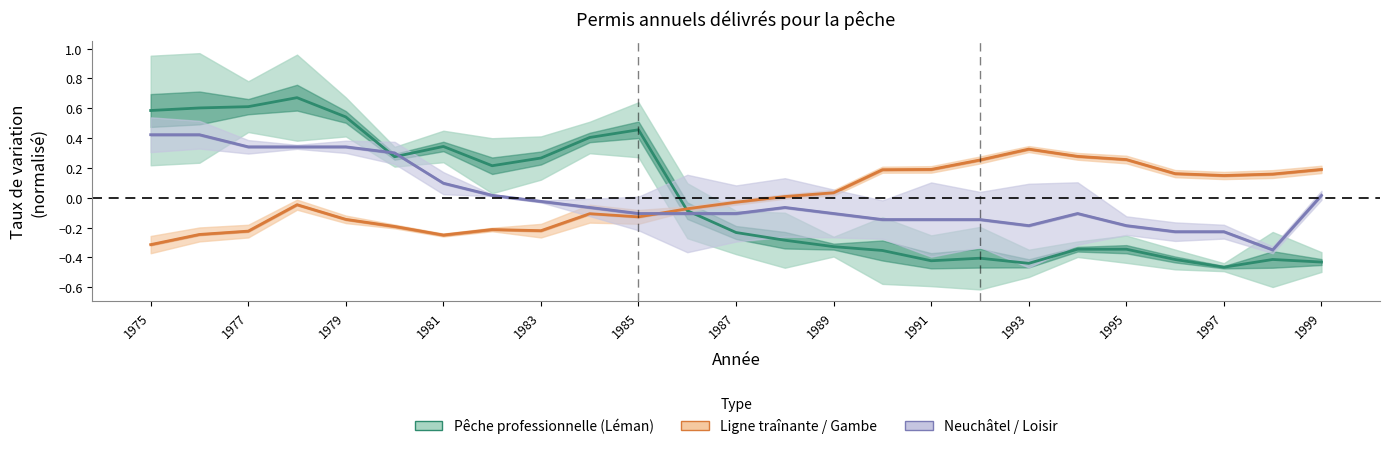

The value of Pêche professionnelle (Léman) at 1976 is 0.6. True or false?

True